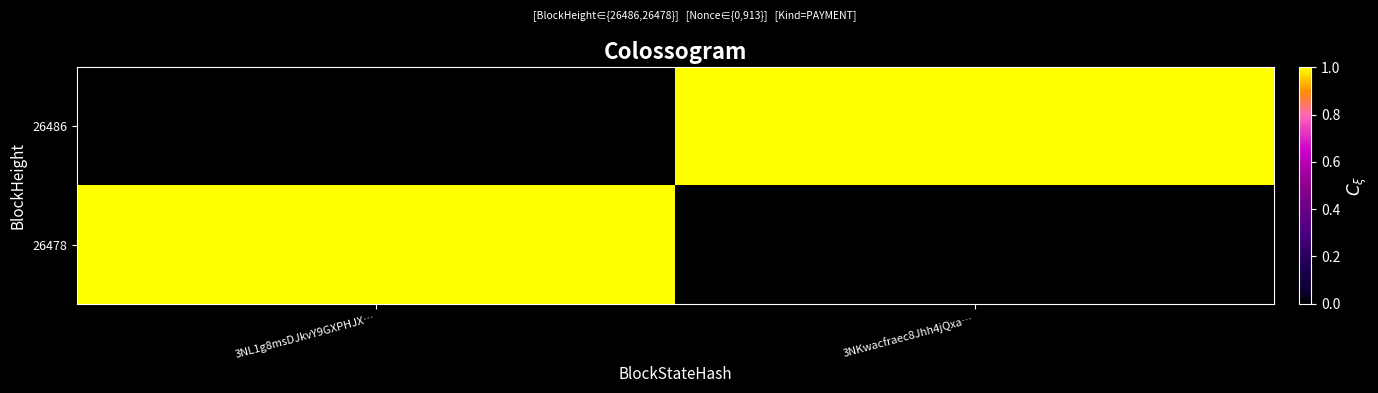

Reading left to right, extract all data points from this chart.

26486: 3NL1g8msDJkvY9GXPHJX…=0	3NKwacfraec8Jhh4jQxa…=1
26478: 3NL1g8msDJkvY9GXPHJX…=1	3NKwacfraec8Jhh4jQxa…=0